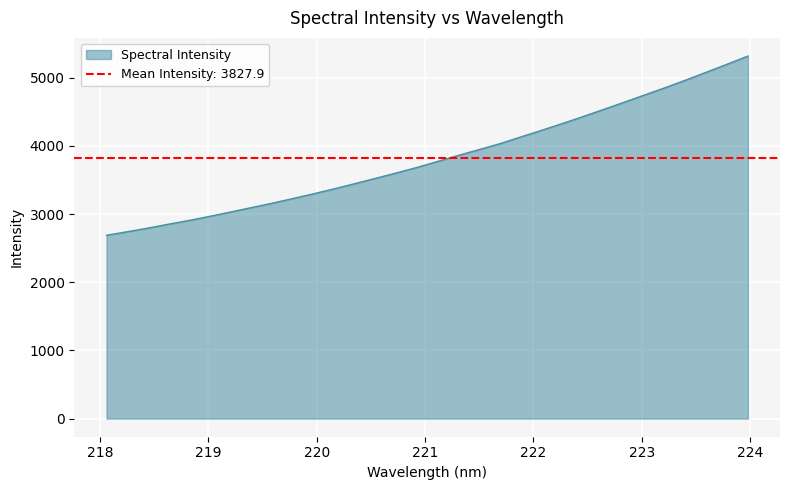

What is the difference between the second highest and minimum values?

2510.6